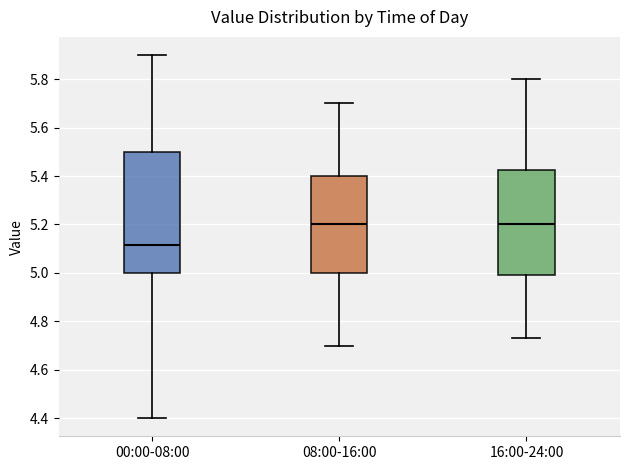

Which box has the lowest median line?

00:00-08:00